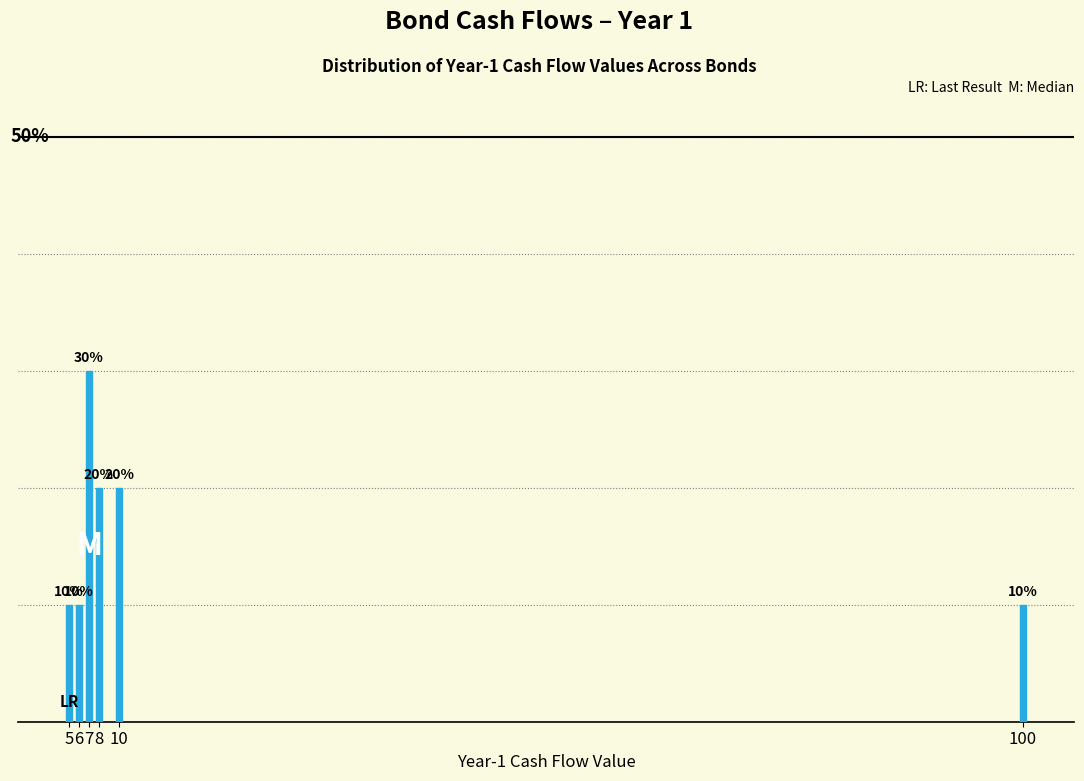

Does the chart contain any negative values?

No